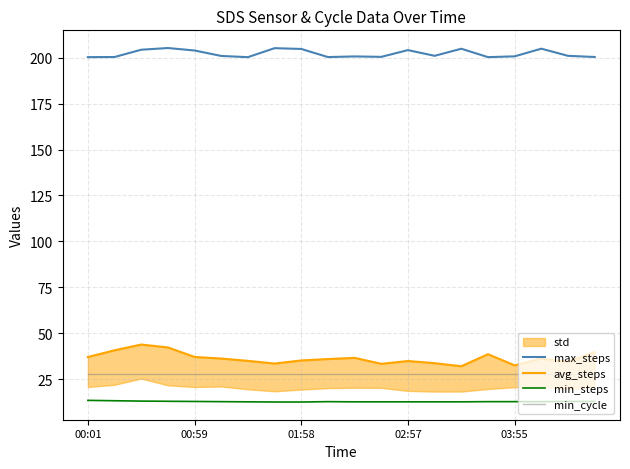

True or false: max_steps and avg_steps intersect in this chart.

False